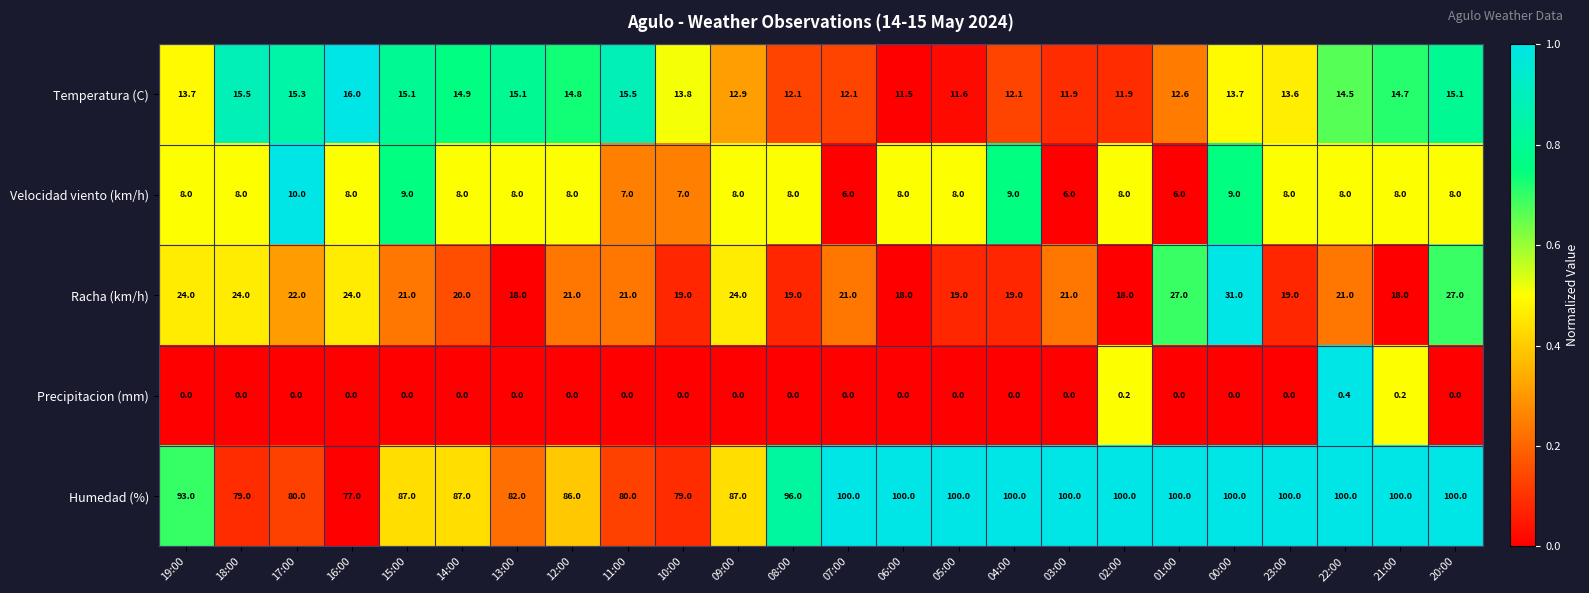

Between 10:00 and 20:00, which series saw the biggest shift?

Humedad (%)